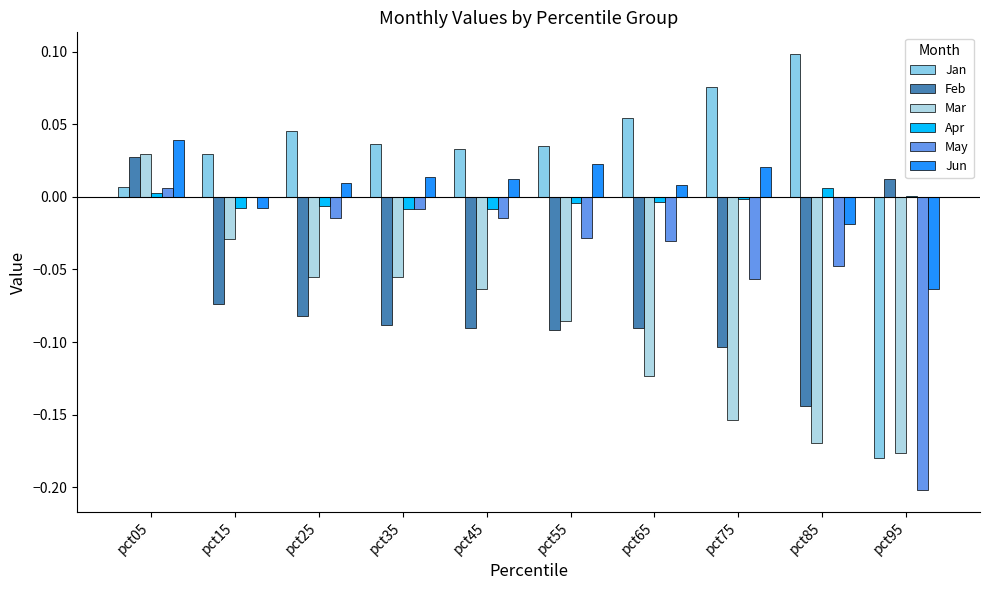

What is the difference between the maximum and minimum values in the Jun series?

0.1